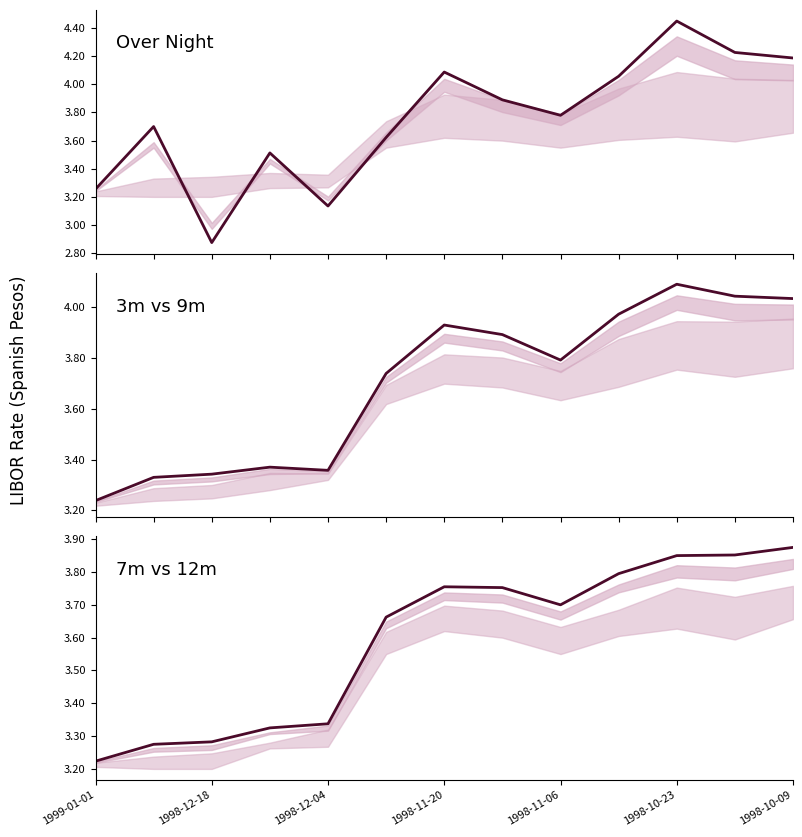

The 7m LIBOR series shows 3.3 at 1998-12-18. True or false?

True